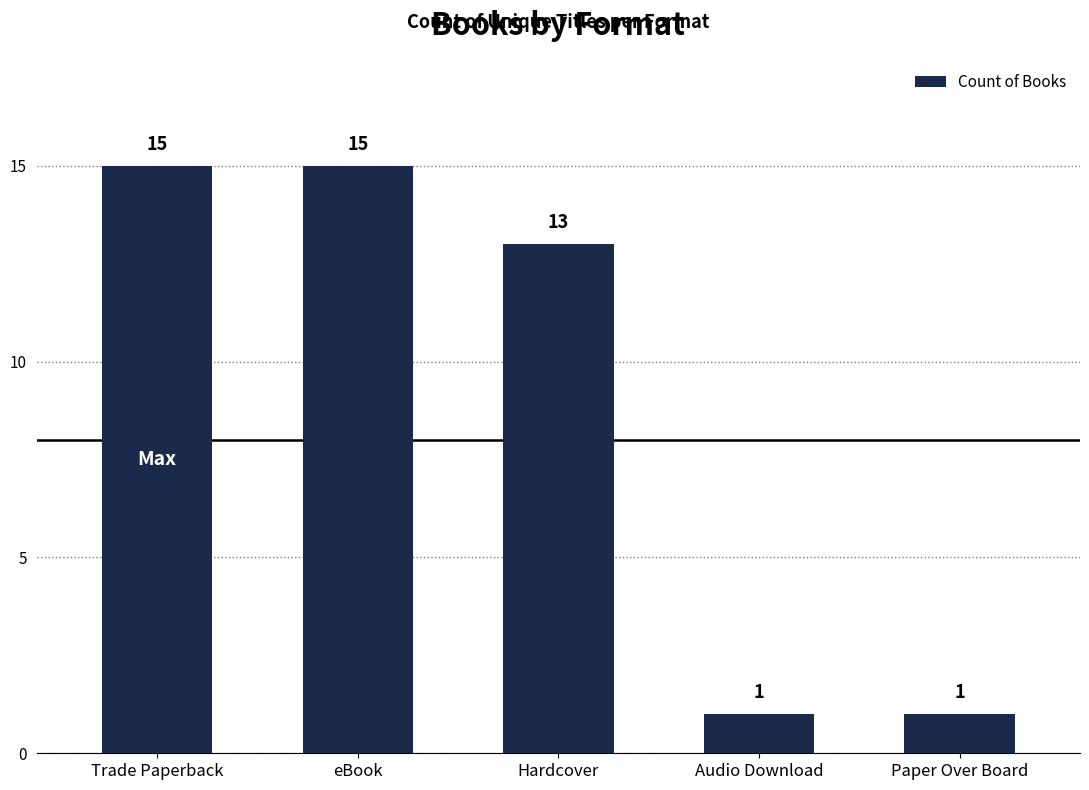

Reading left to right, extract all data points from this chart.

Trade Paperback=15	eBook=15	Hardcover=13	Audio Download=1	Paper Over Board=1